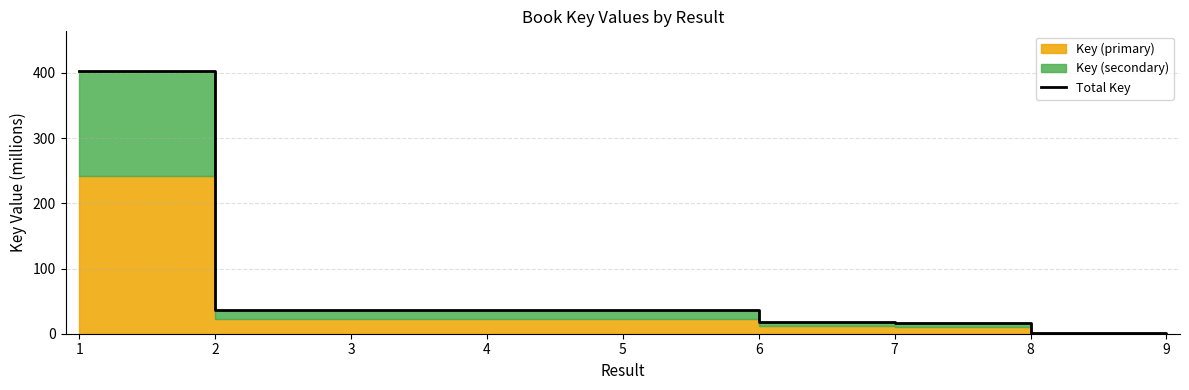

Rank the categories by value from highest to lowest.

1, 3, 2, 5, 4, 6, 7, 8, 9